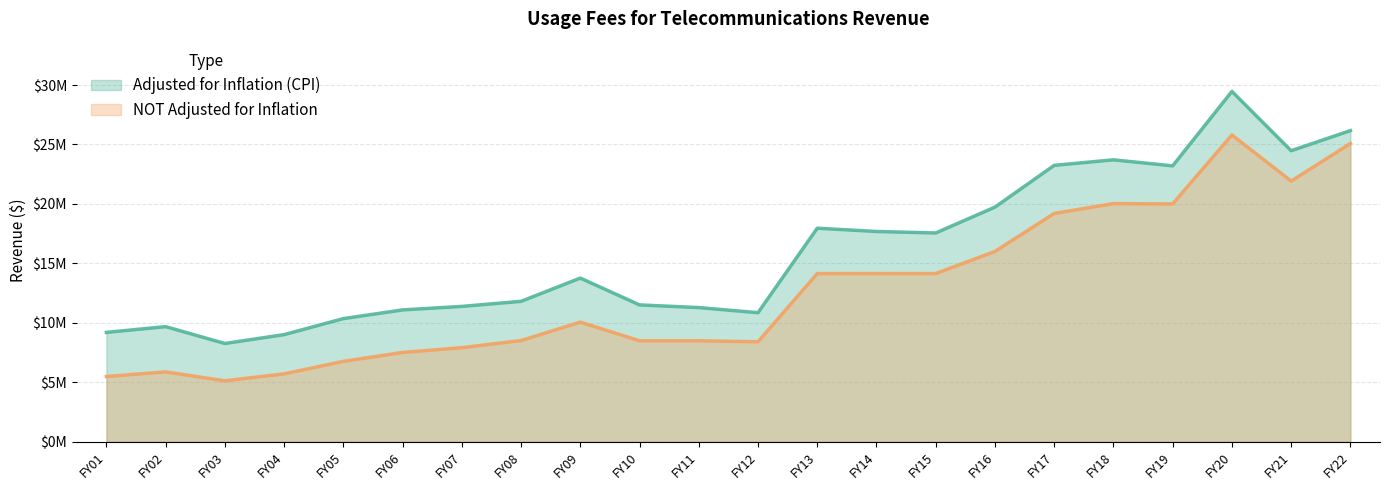

What is the difference between the Adjusted for Inflation (CPI) values at FY05 and FY18?

13357669